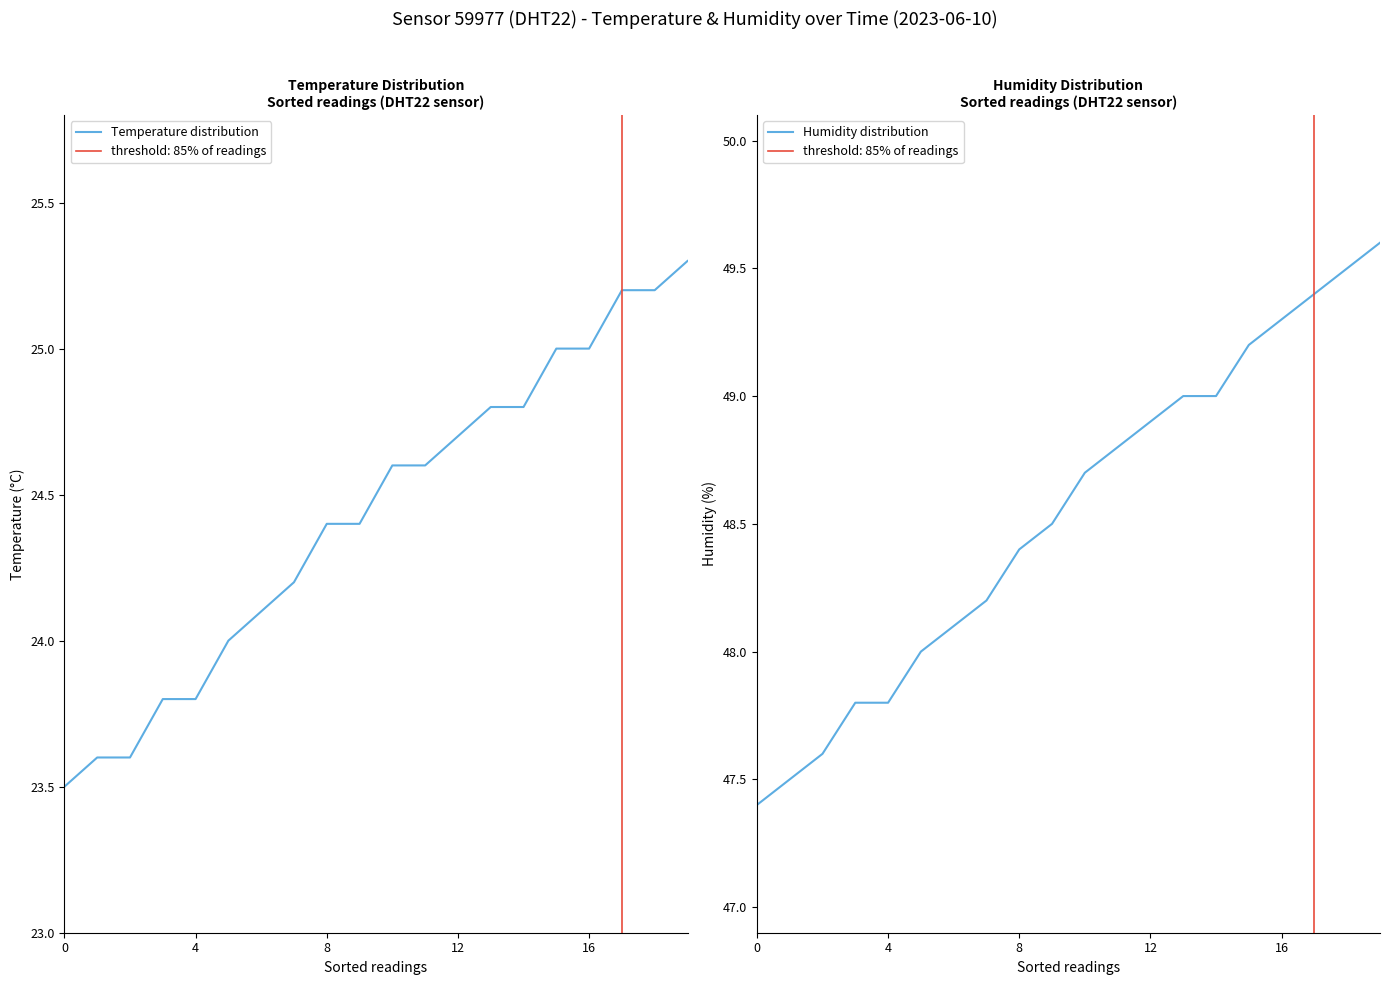

List the series in order of their peak value, lowest first.

Temperature distribution, Humidity distribution